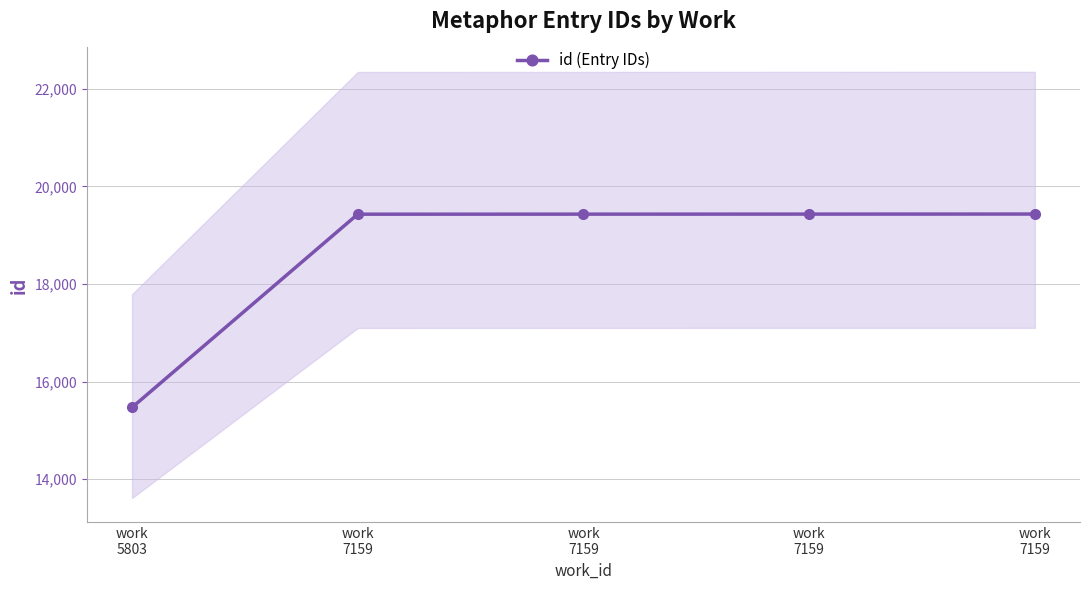

True or false: there are more than 1 points higher than both neighbors.

False